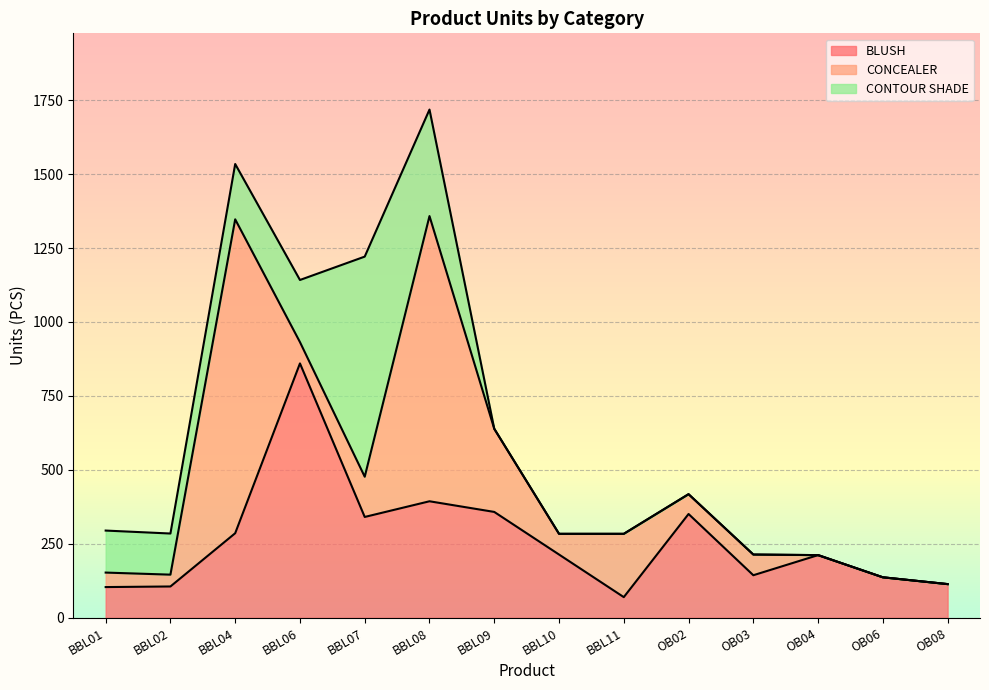

List the labels in order of CONTOUR SHADE value, smallest first.

BBL09, BBL10, BBL11, OB02, OB03, OB04, OB06, OB08, BBL02, BBL01, BBL04, BBL06, BBL08, BBL07